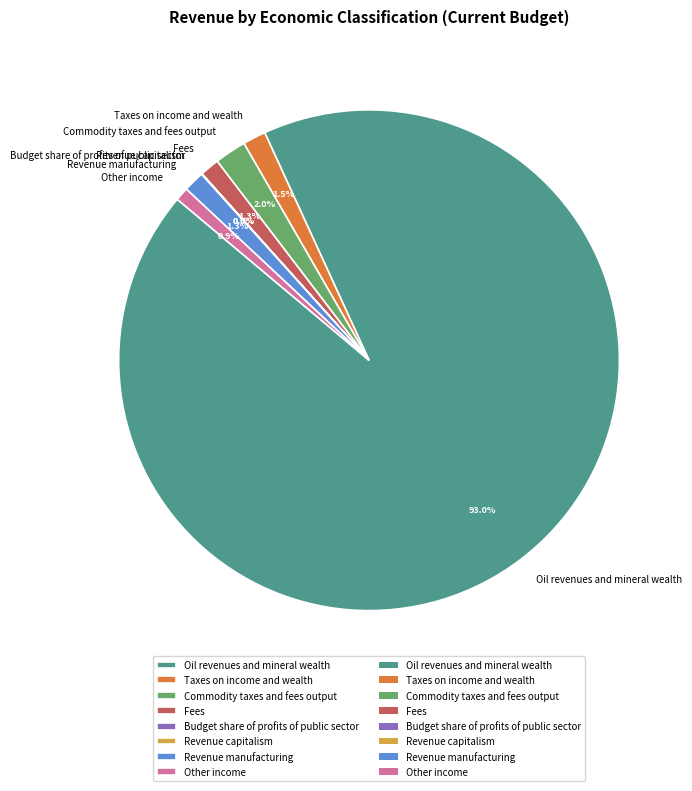

What is the total percentage of Revenue manufacturing and Oil revenues and mineral wealth?

94.3%